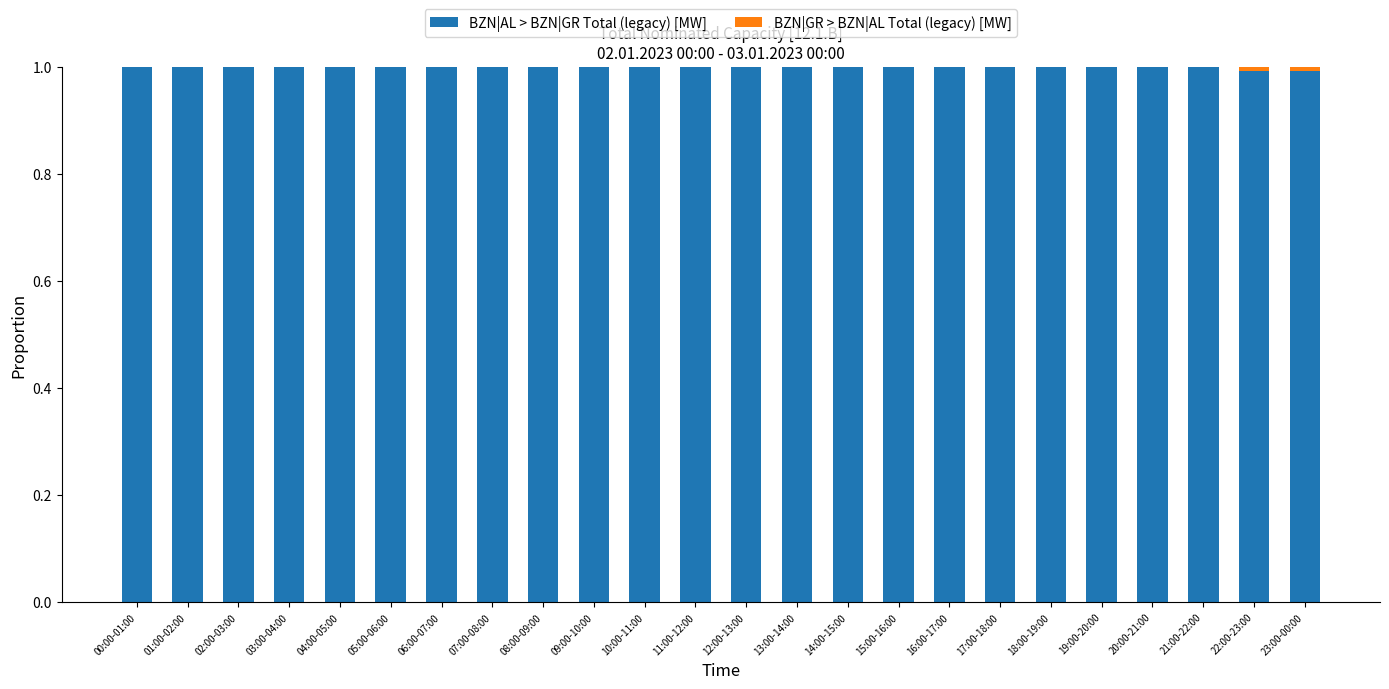

True or false: BZN|AL > BZN|GR Total (legacy) [MW] has a value of 1.5 at 06:00-07:00.

False